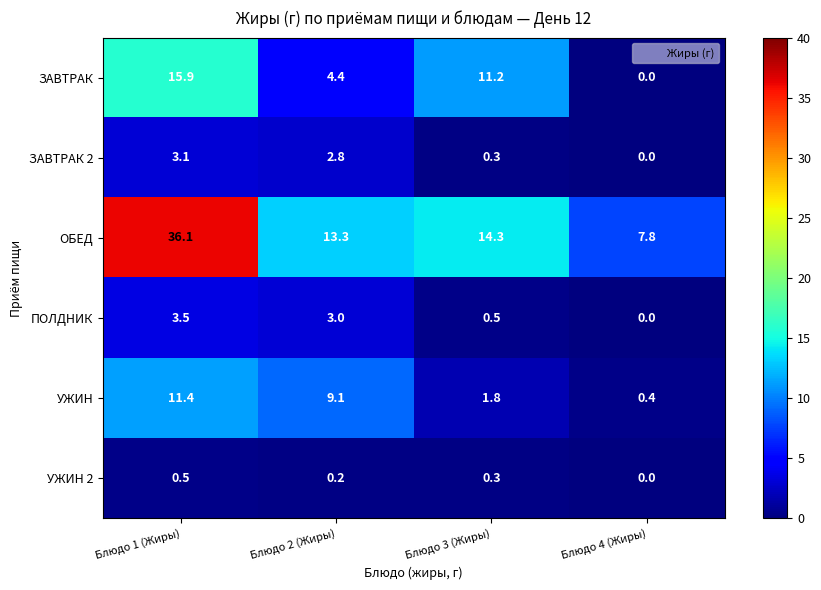

At which category does the chart reach its minimum across all series?

Блюдо 4 (Жиры)